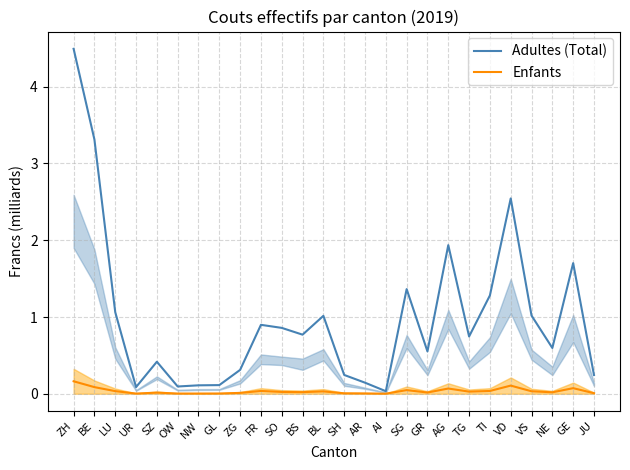

How many lines are shown in the chart?

2